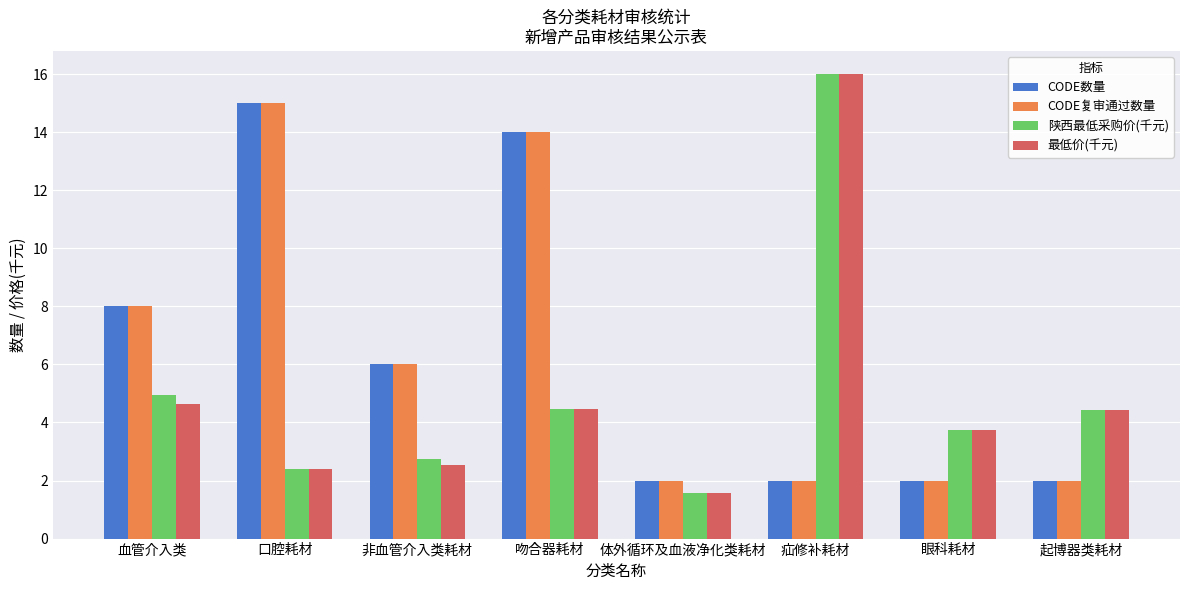

What is the maximum value for CODE复审通过数量?

15.0